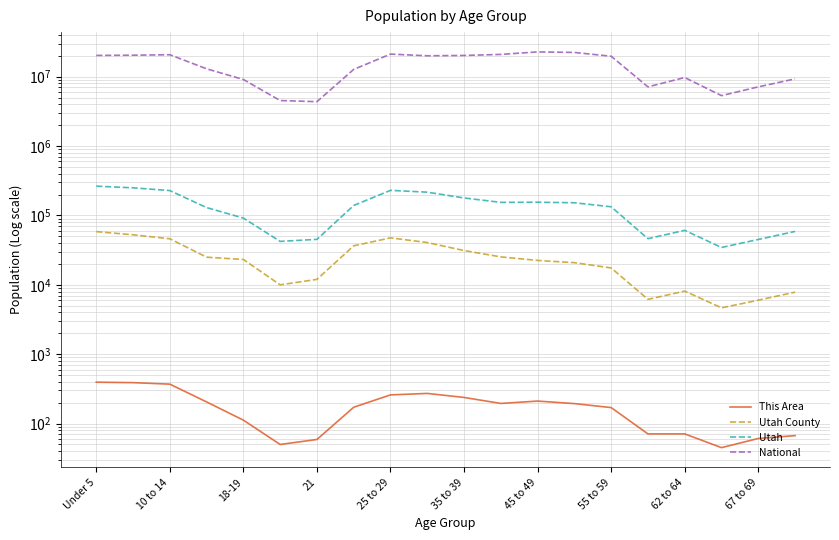

True or false: This Area and National cross at least once.

False